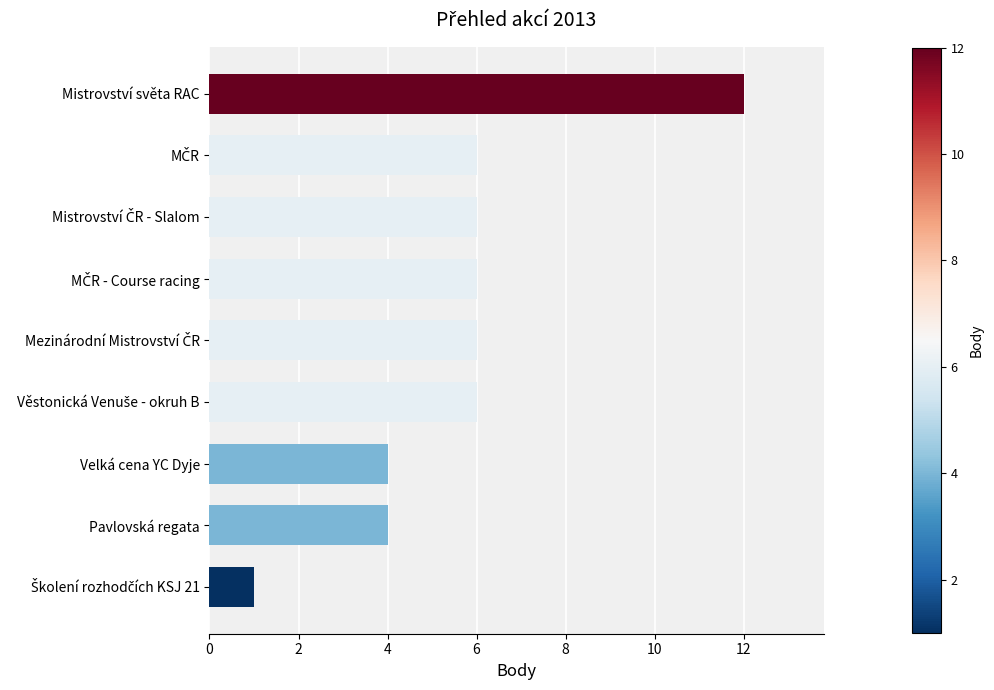

True or false: the data shows 12 at Mistrovství světa RAC.

True